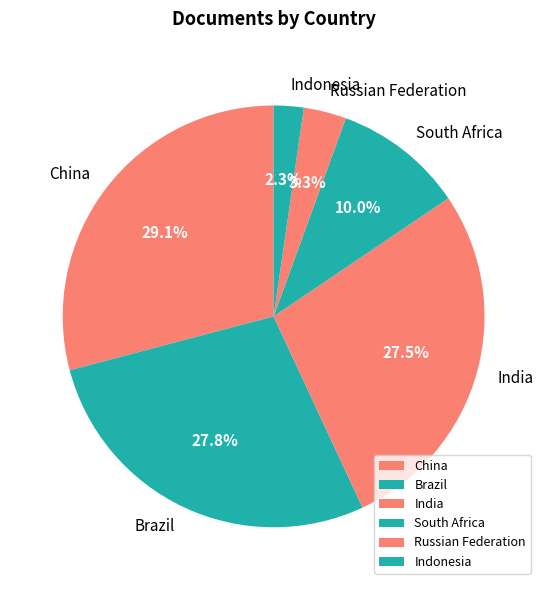

To the nearest percent, what portion does South Africa represent?

10%